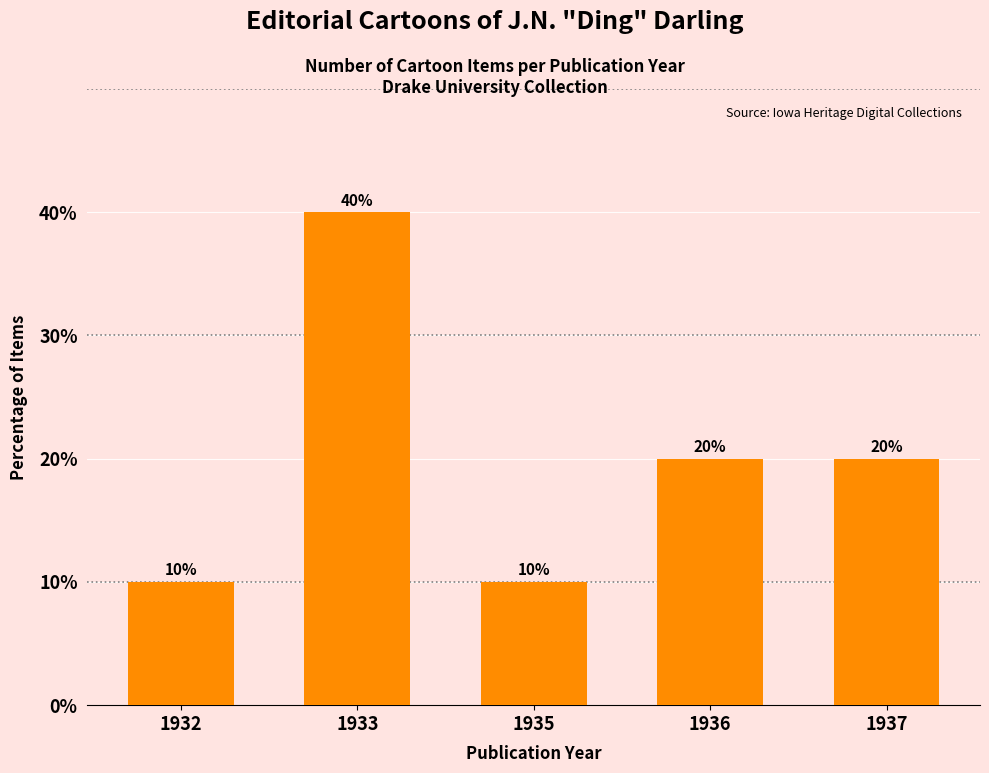

What is the smallest value displayed?

10